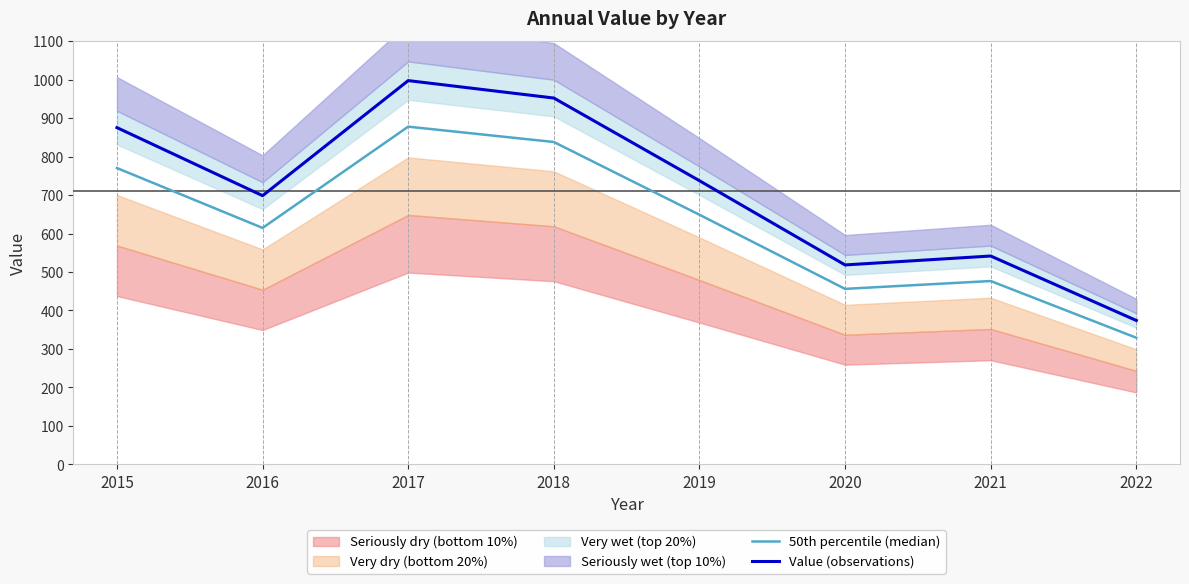

How many lines are shown in the chart?

2